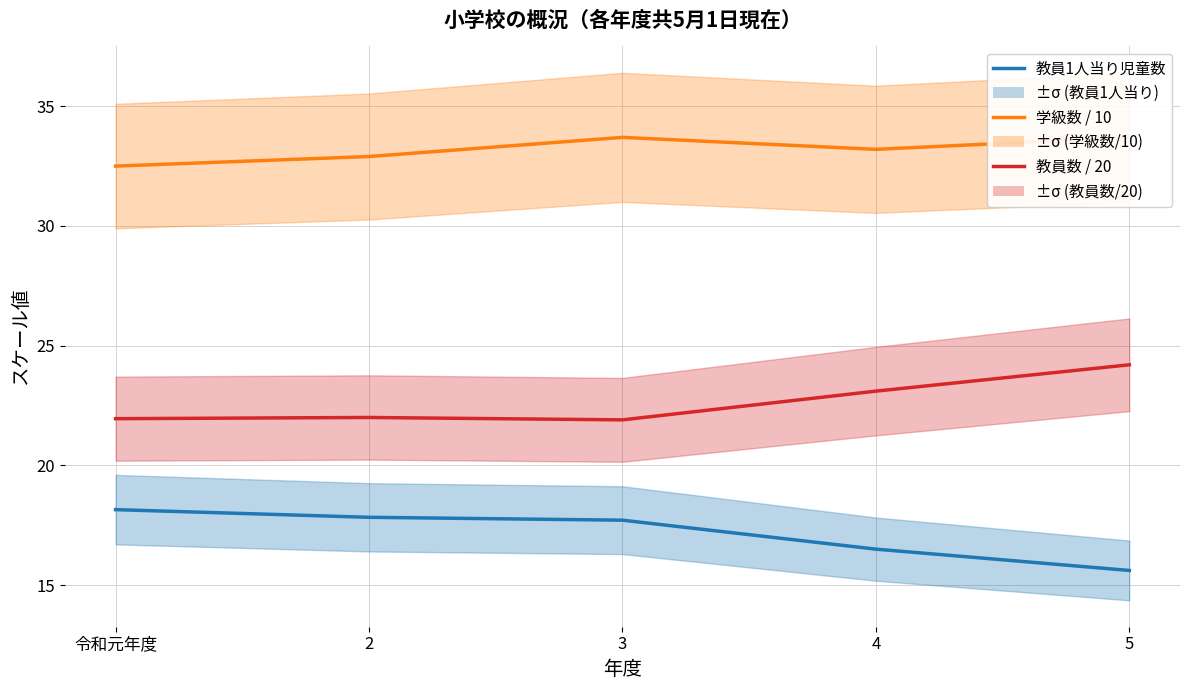

At which label does 学級数 / 10 first exceed 33?

3